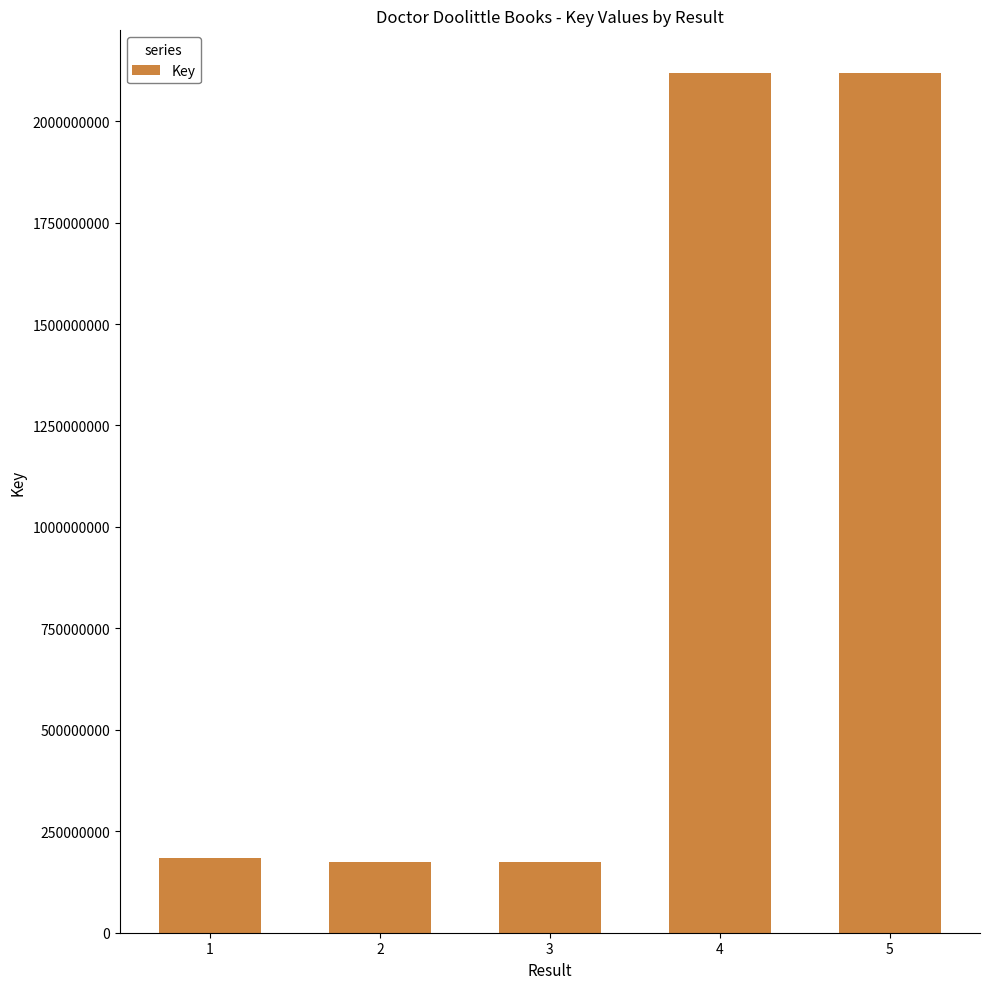

What is the change in value from 1 to 5?

+1932837639